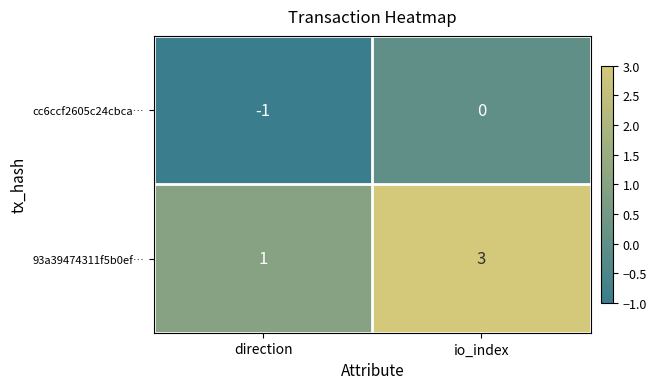

At io_index, list the series in order from smallest to largest.

cc6ccf2605c24cbca…, 93a39474311f5b0ef…